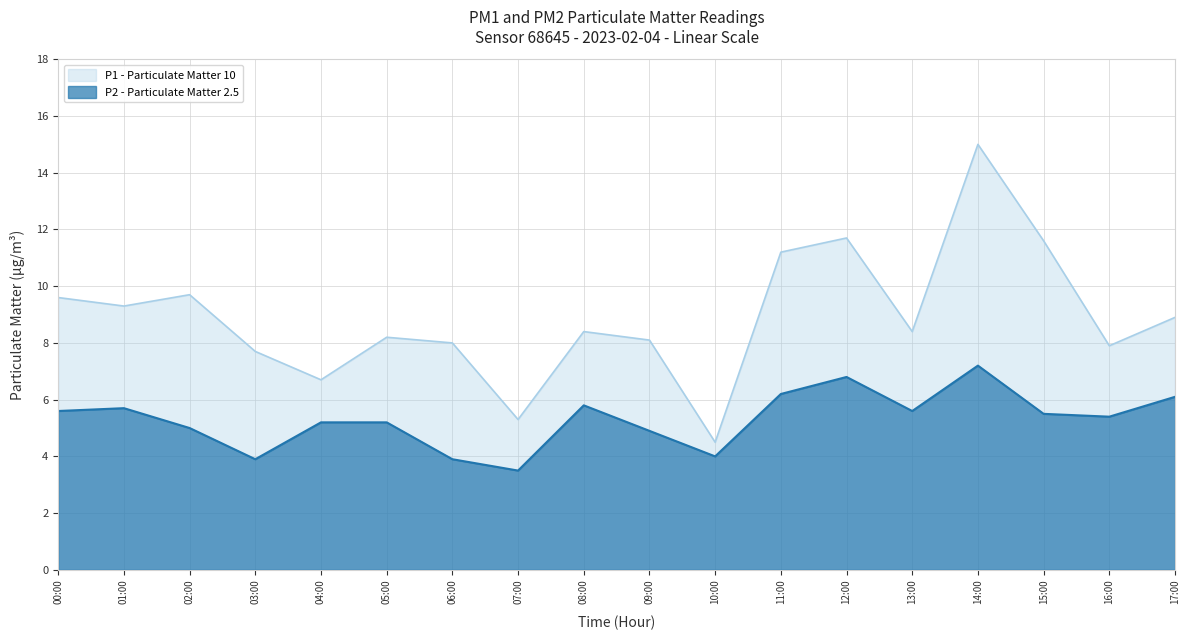

Reading right to left, what are all the values shown in this chart?

P1: 17:00=8.9	16:00=7.9	15:00=11.6	14:00=15.0	13:00=8.4	12:00=11.7	11:00=11.2	10:00=4.5	09:00=8.1	08:00=8.4	07:00=5.3	06:00=8.0	05:00=8.2	04:00=6.7	03:00=7.7	02:00=9.7	01:00=9.3	00:00=9.6
P2: 17:00=6.1	16:00=5.4	15:00=5.5	14:00=7.2	13:00=5.6	12:00=6.8	11:00=6.2	10:00=4.0	09:00=4.9	08:00=5.8	07:00=3.5	06:00=3.9	05:00=5.2	04:00=5.2	03:00=3.9	02:00=5.0	01:00=5.7	00:00=5.6